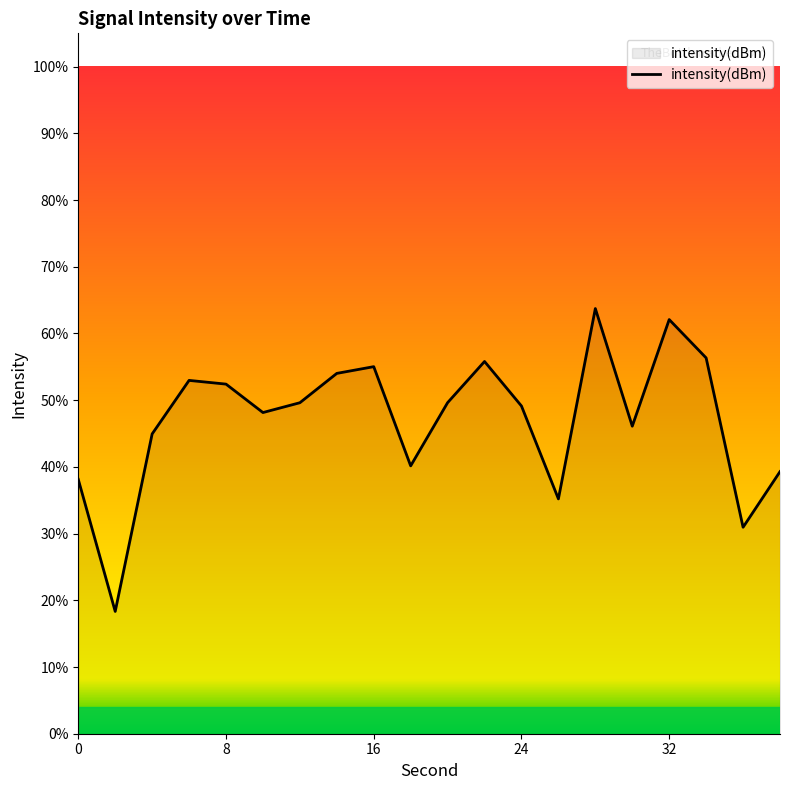

What is the smallest value displayed?

18.3